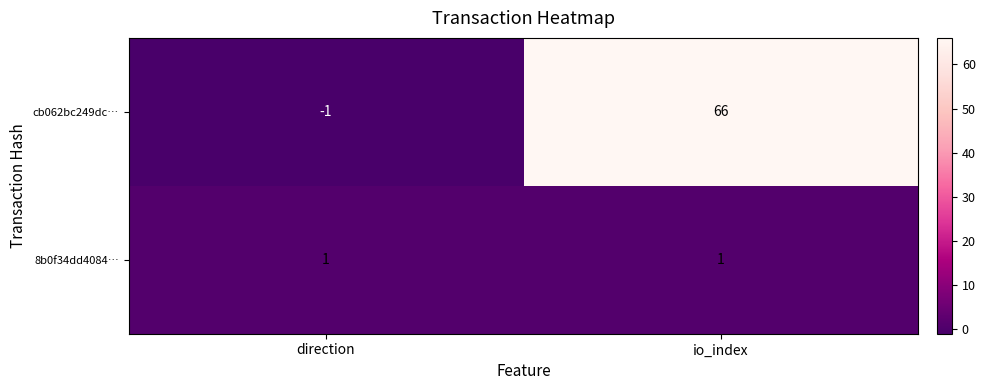

How many categories are shown in the chart?

2